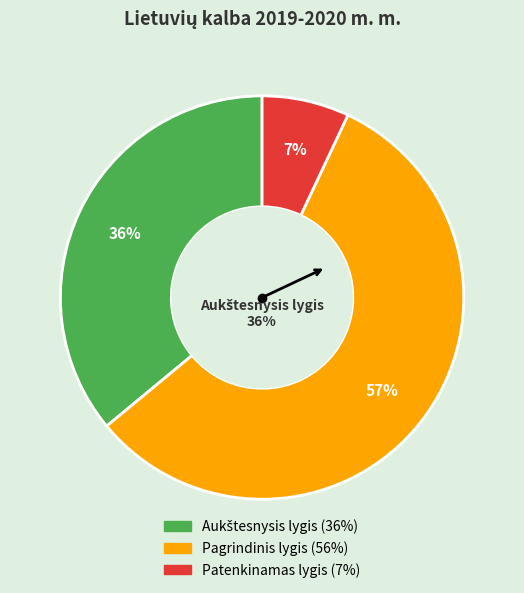

How many slices are in this pie chart?

3